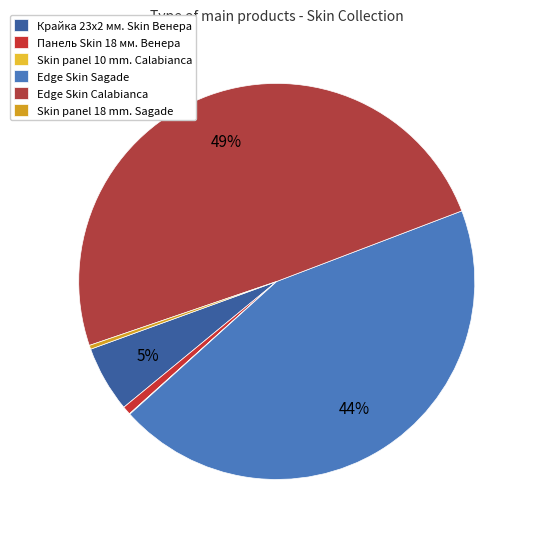

Which has a higher value, Edge Skin Calabianca or Панель Skin 18 мм. Венера?

Edge Skin Calabianca